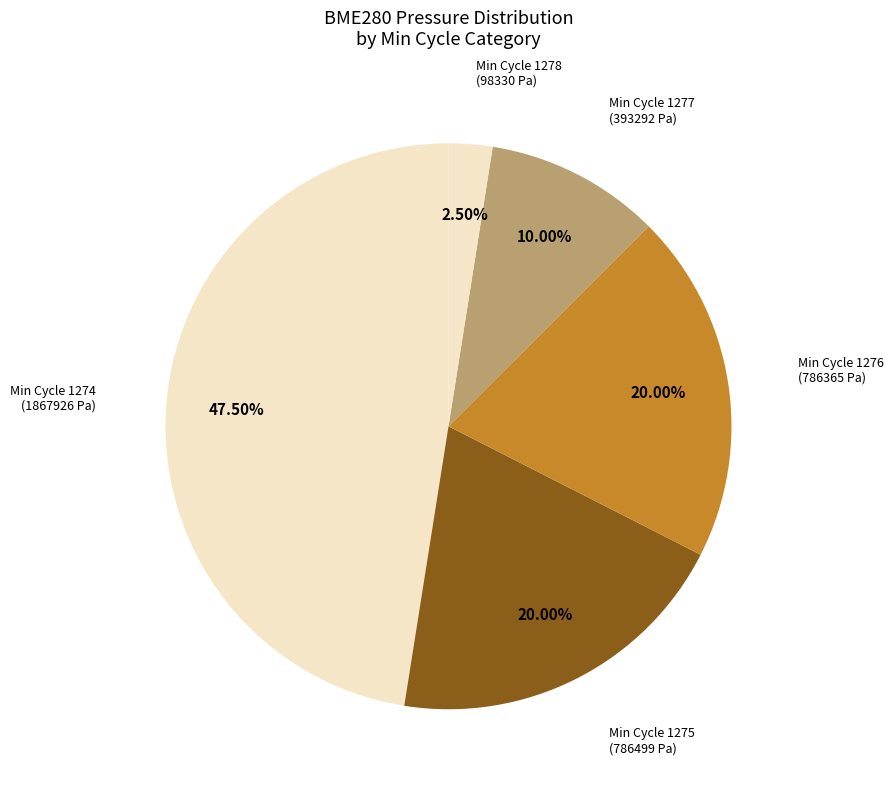

Between Min Cycle 1278 and Min Cycle 1277, which is larger?

Min Cycle 1277